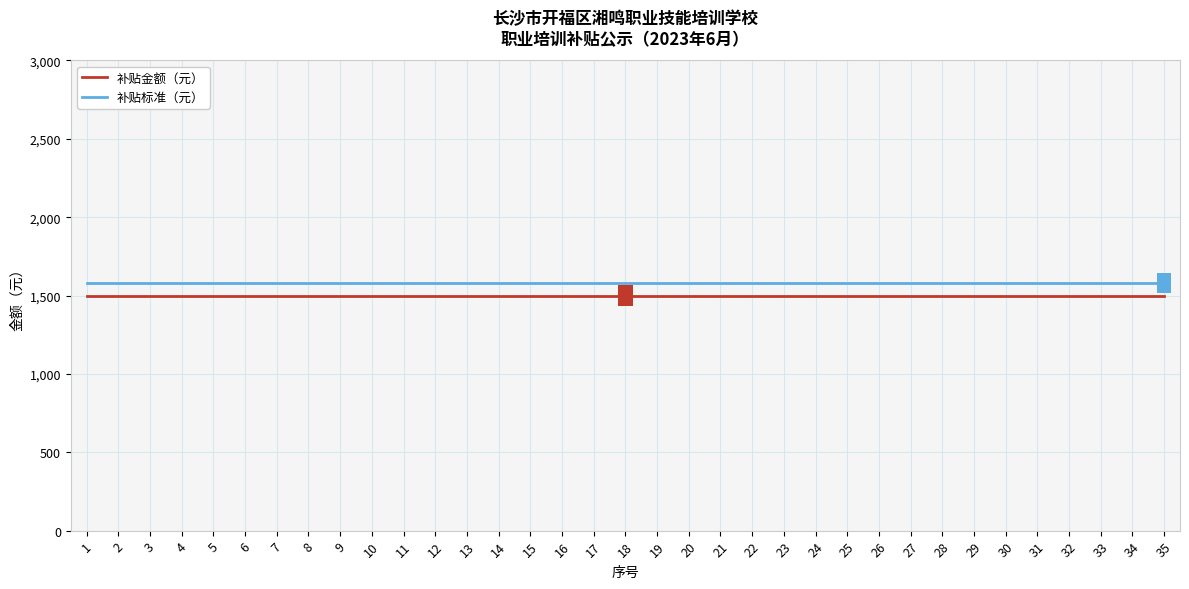

Which series has the largest total across all categories?

补贴标准（元）